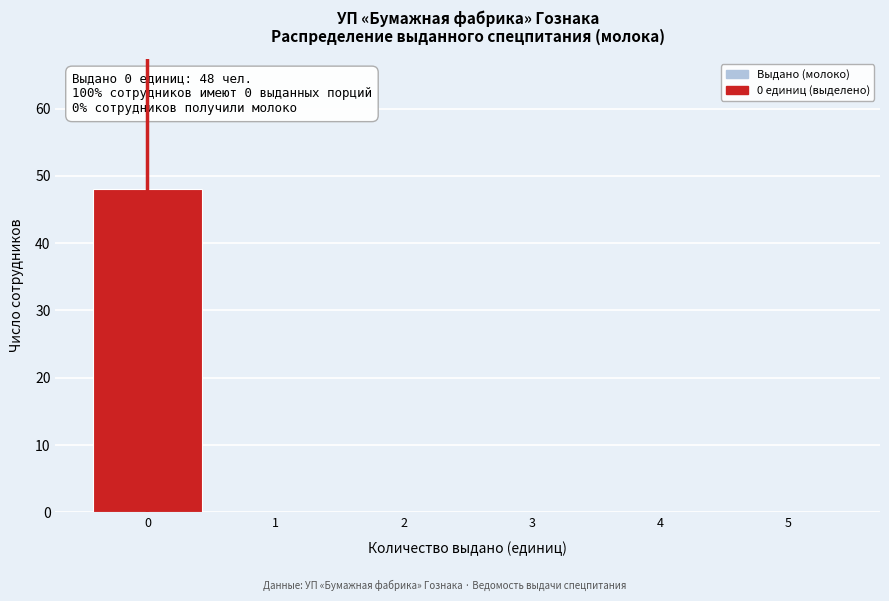

Reading right to left, what are all the values shown in this chart?

5=0	4=0	3=0	2=0	1=0	0=48